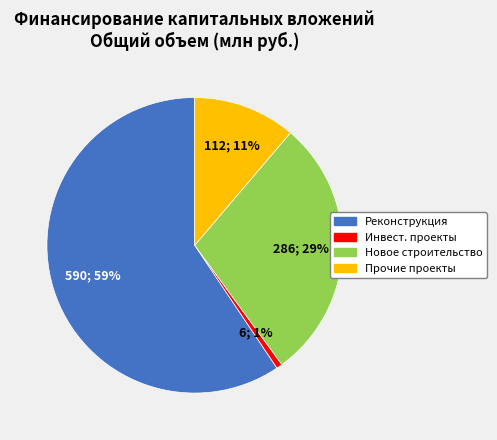

To the nearest percent, what is the average slice percentage?

25%